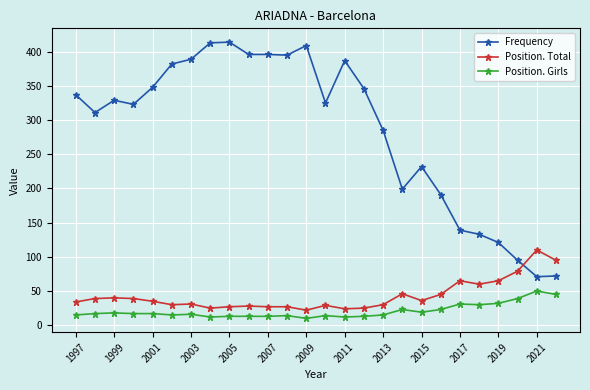

At how many categories does at least one series exceed 274?

17